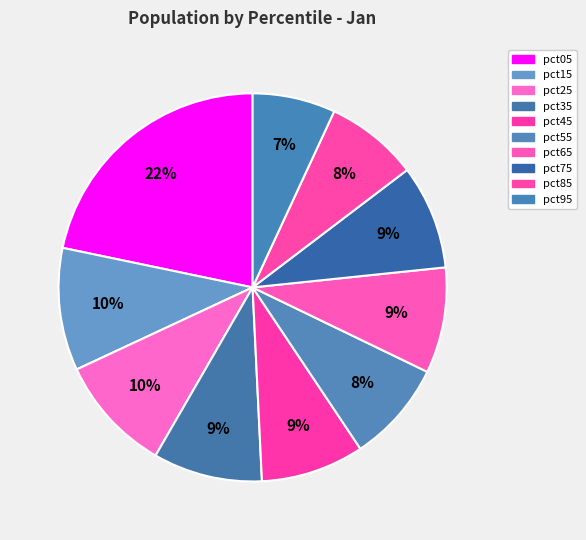

Do pct25 and pct15 together represent more than half of the pie?

No